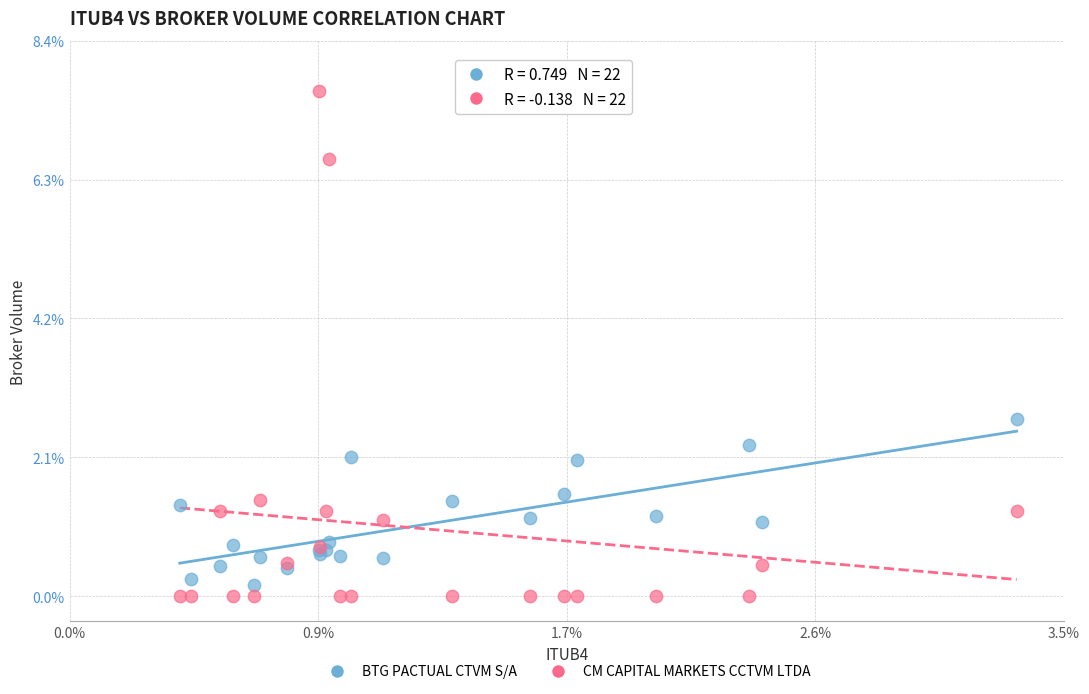

Which series reaches the minimum Y coordinate?

CM CAPITAL MARKETS CCTVM LTDA